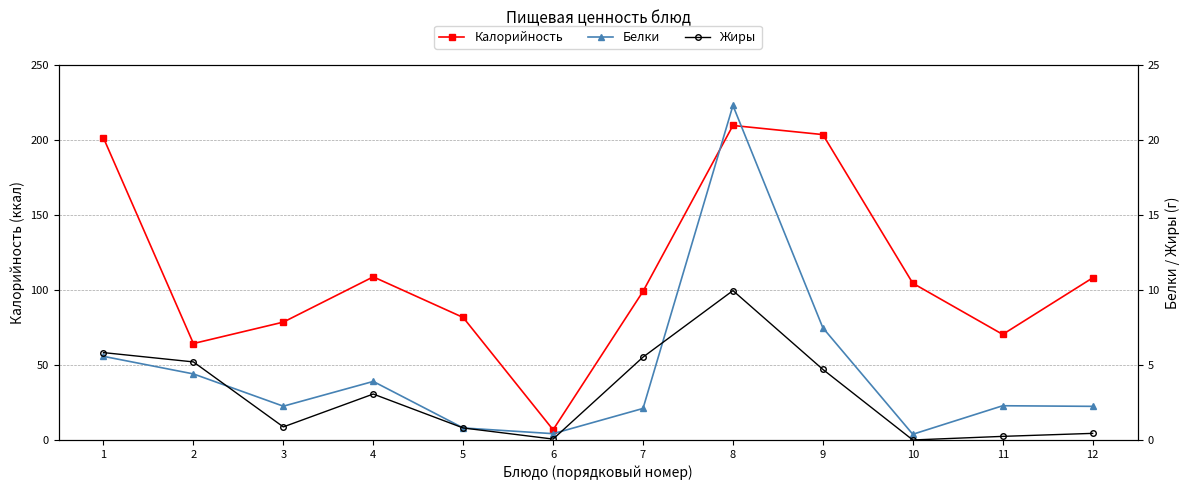

True or false: Белки has more than 0 interior local peaks.

True